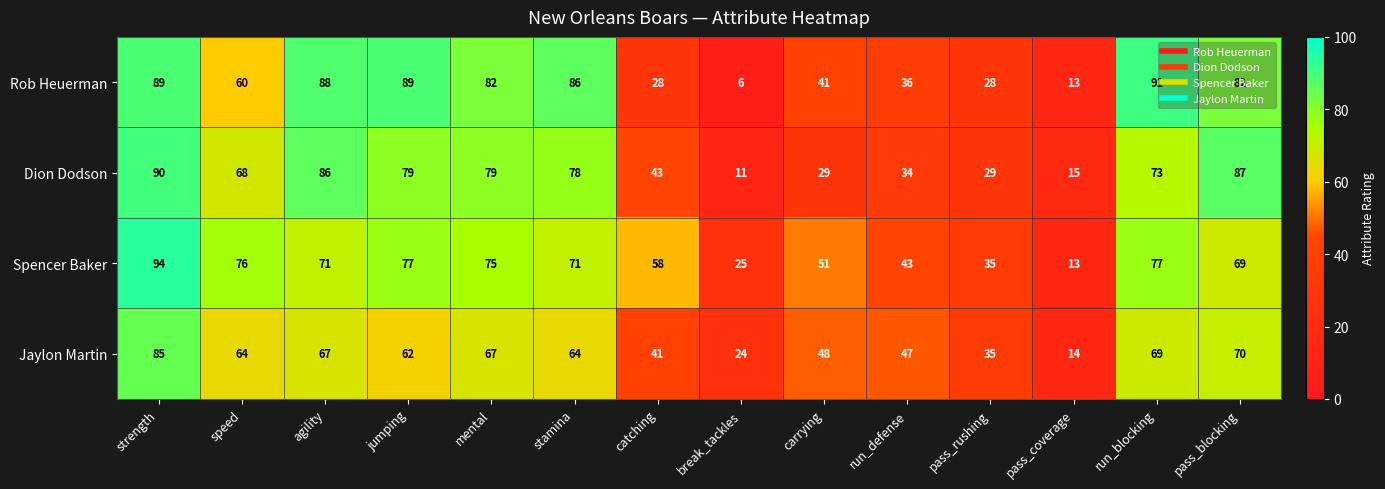

At which label does Jaylon Martin first exceed 64?

strength